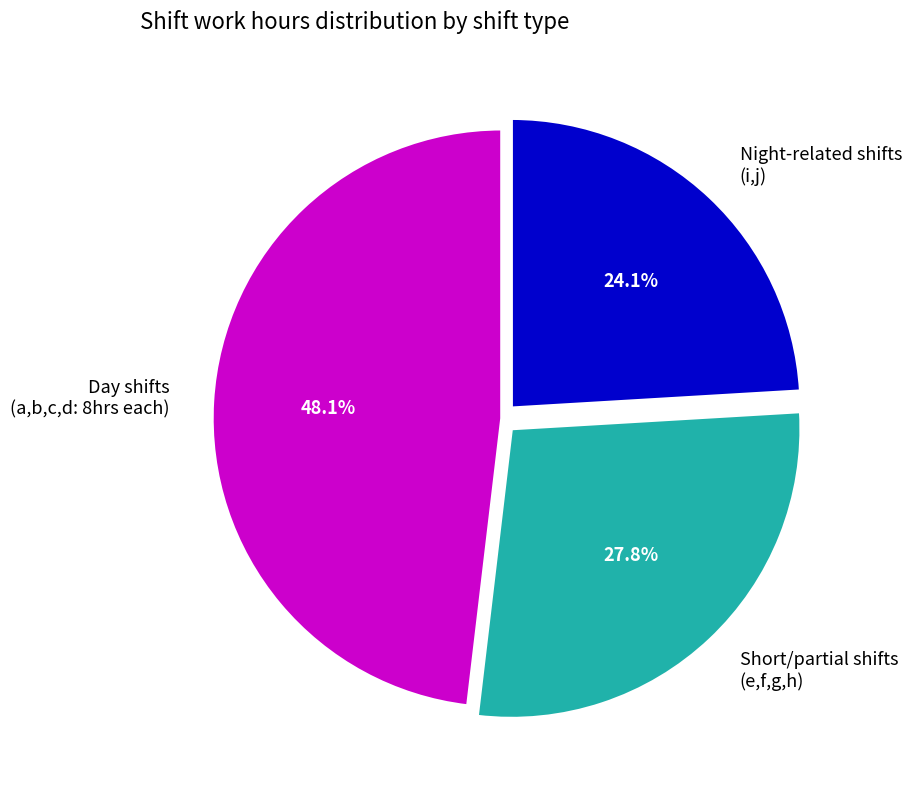

How many slices are in this pie chart?

3